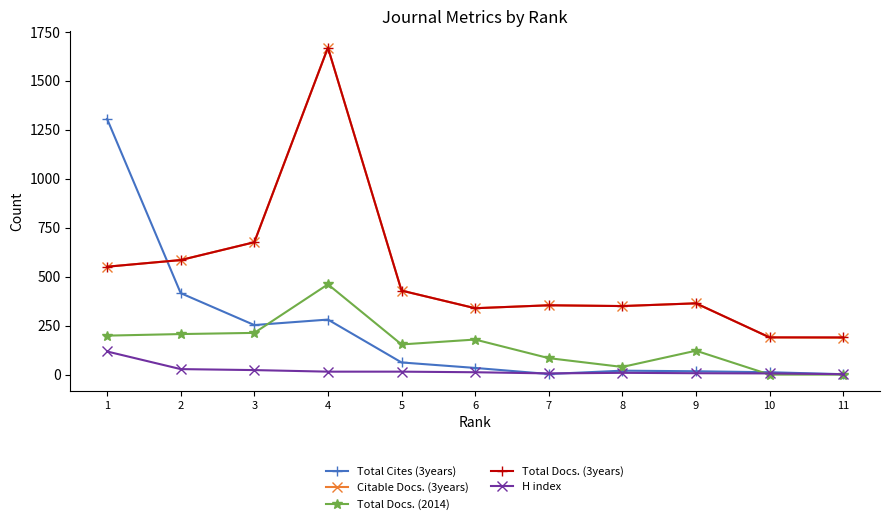

What is the difference between the Citable Docs. (3years) values at 7 and 6?

15